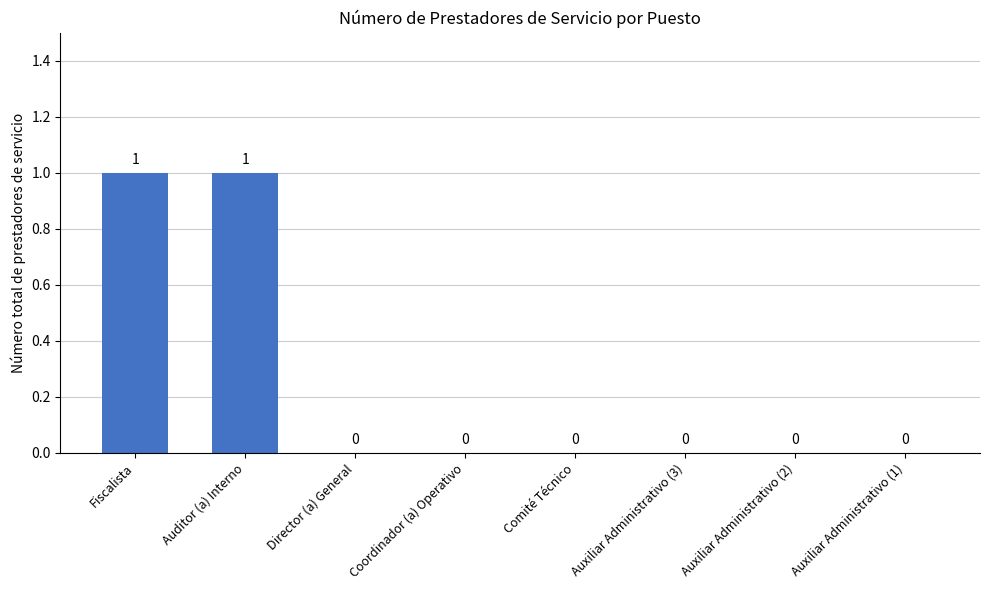

Which has a higher value, Auxiliar Administrativo (1) or Fiscalista?

Fiscalista